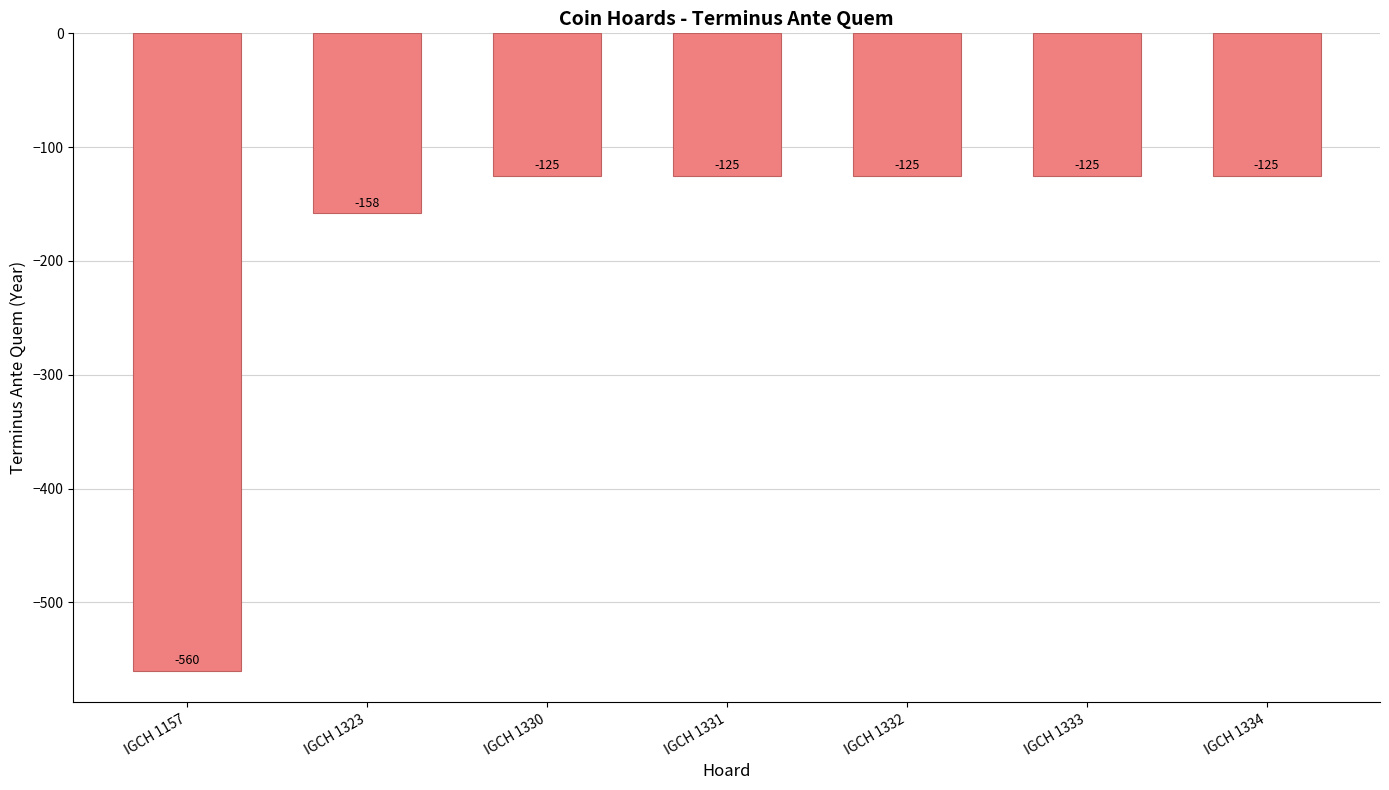

Which has a higher value, IGCH 1323 or IGCH 1333?

IGCH 1333